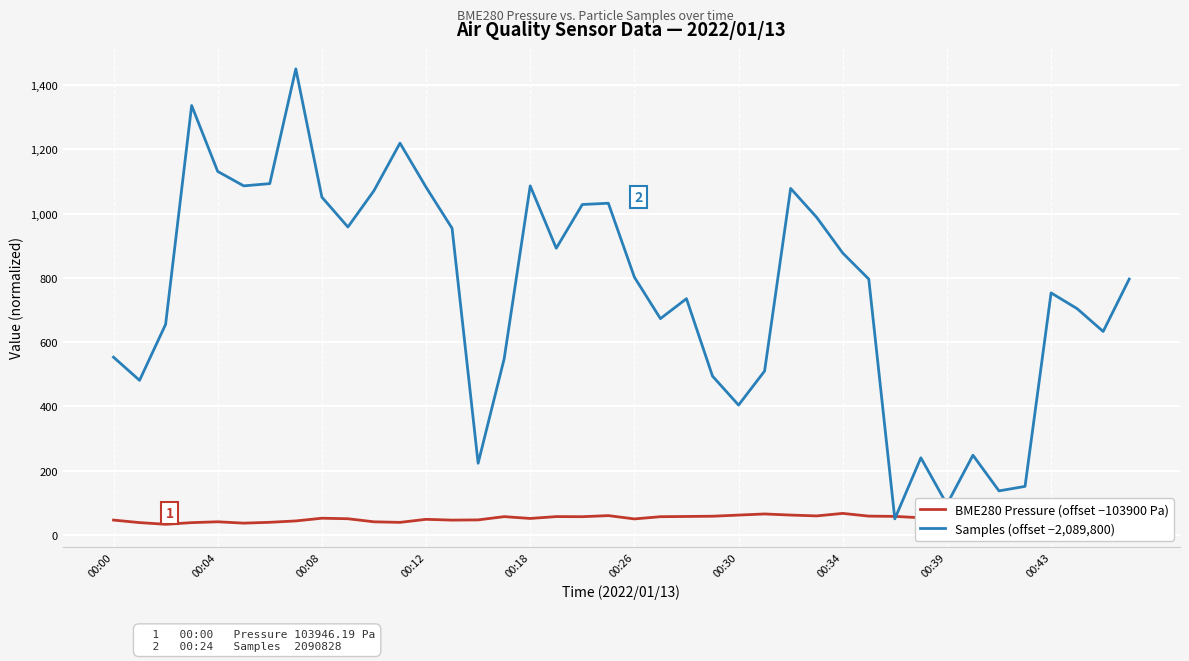

Which series has the largest range (max minus min)?

Samples (offset −2,089,800)